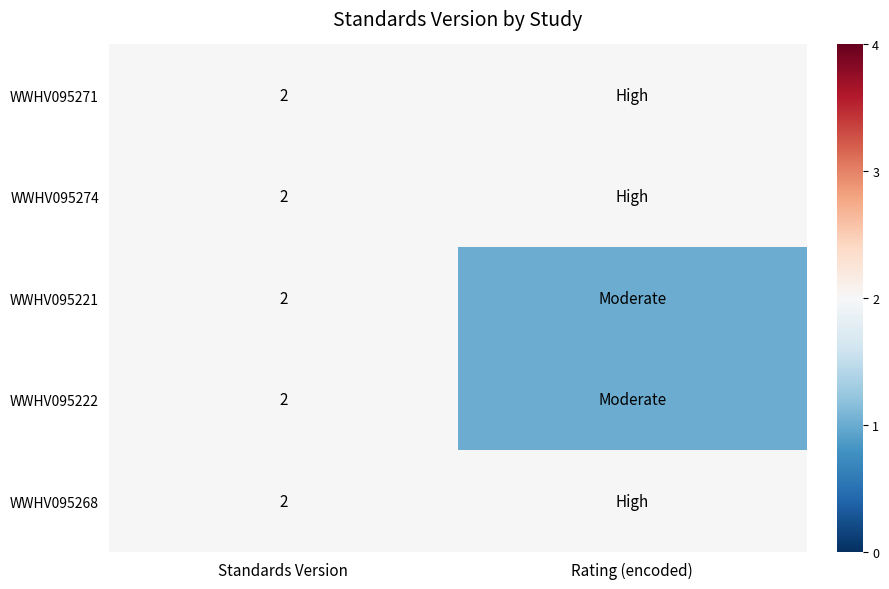

The value of WWHV095222 at Standards Version is 2. True or false?

True